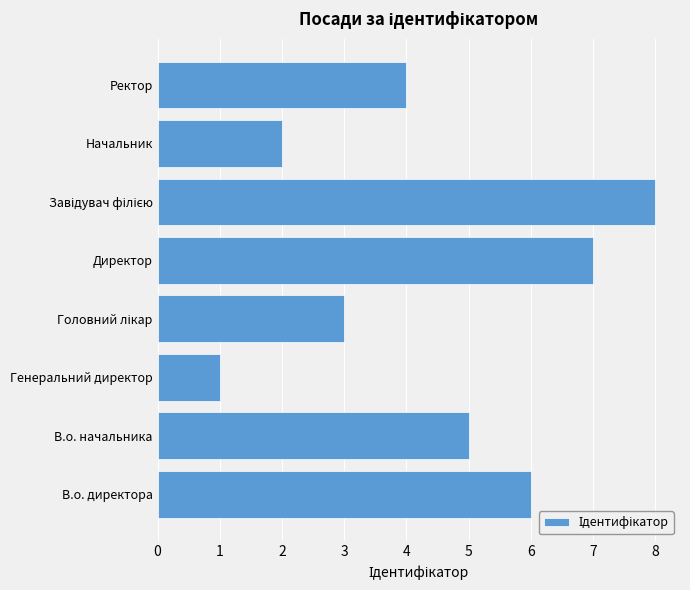

What is the smallest value displayed?

1